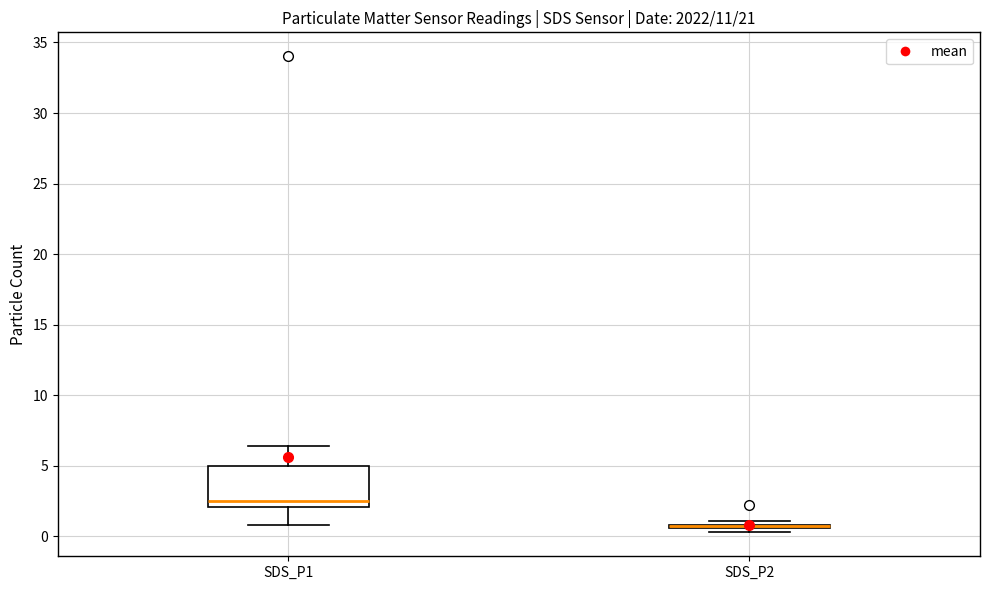

Comparing the boxes themselves (not the whiskers), which one is the tallest?

SDS_P1